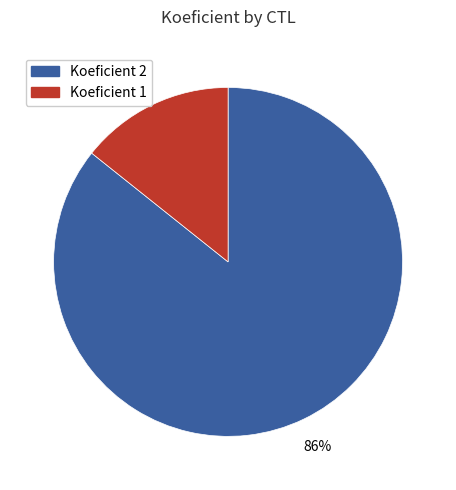

How many segments does this pie chart have?

2